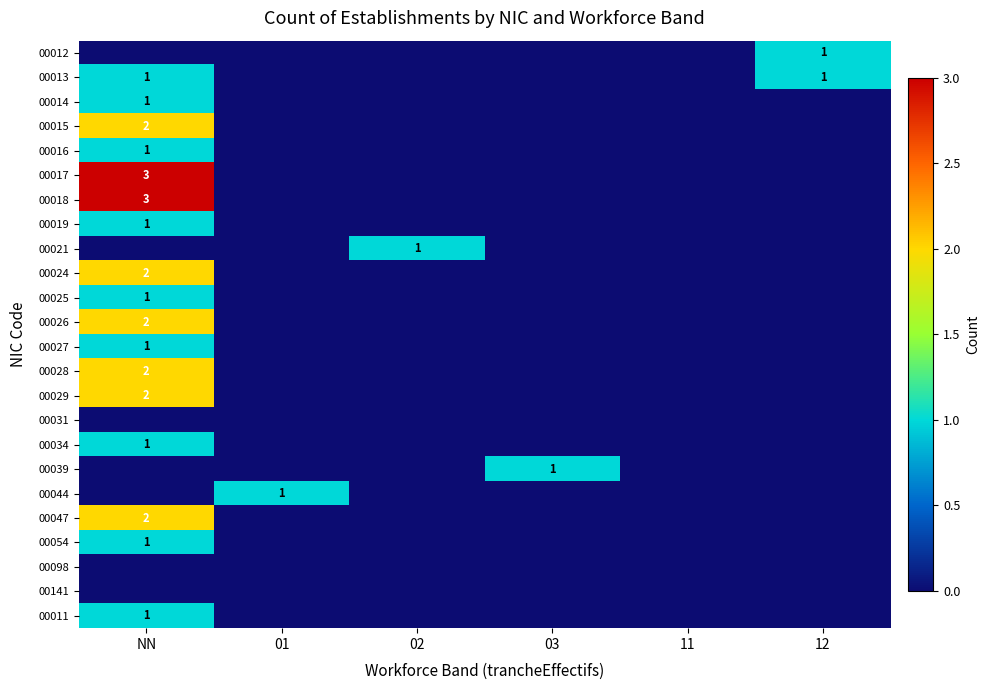

The value of 00013 at NN is 0. True or false?

False